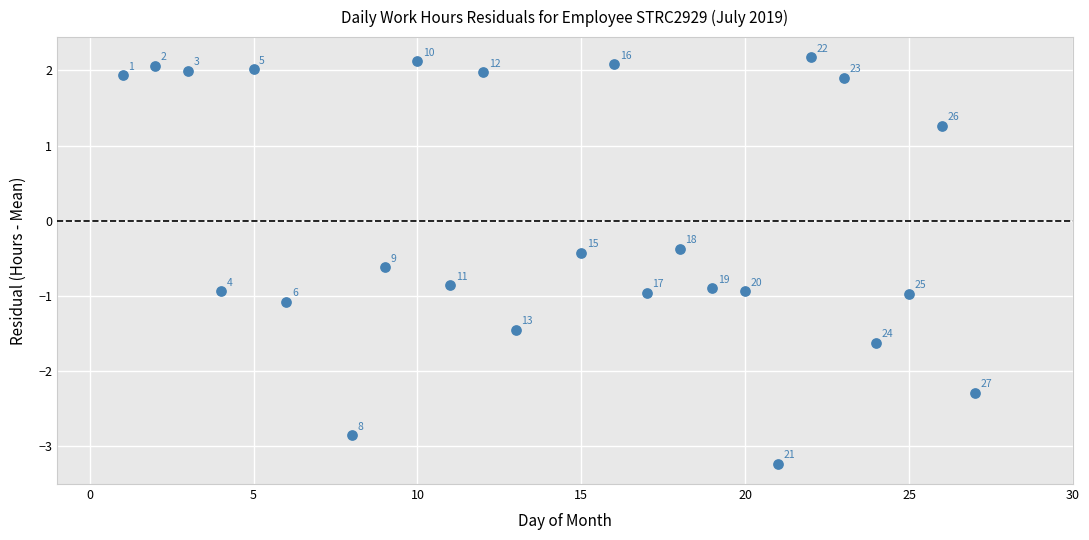

What Y value in the scatter plot is closest to 0?

-0.4